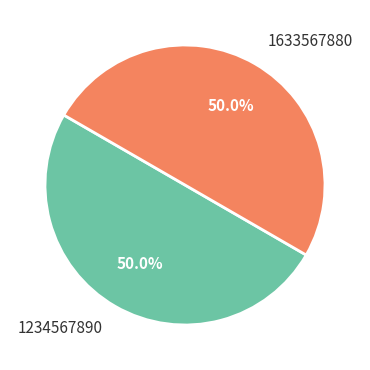

How many segments does this pie chart have?

2